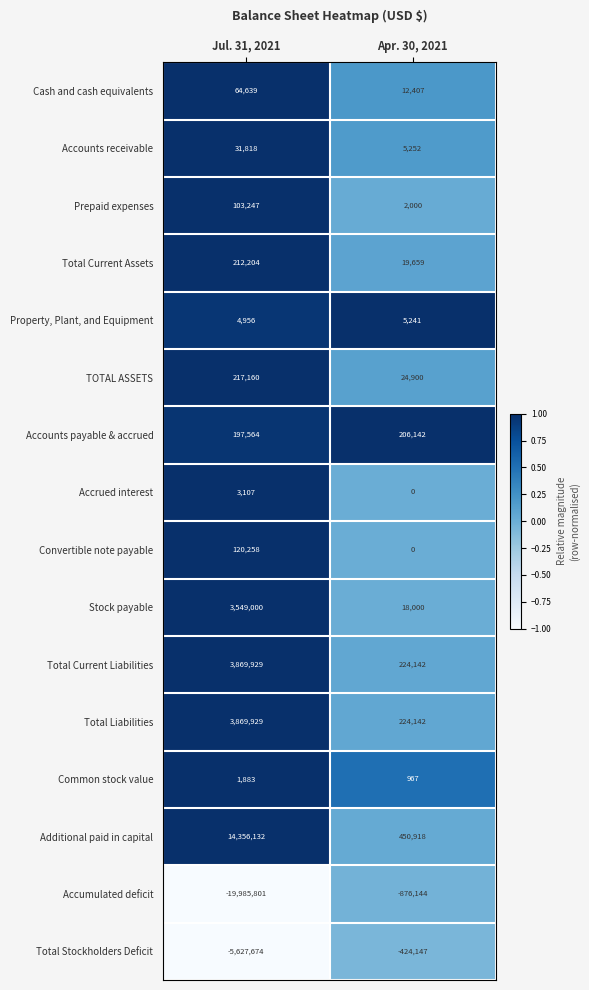

Rank the categories by Total Liabilities value from highest to lowest.

Jul. 31, 2021, Apr. 30, 2021